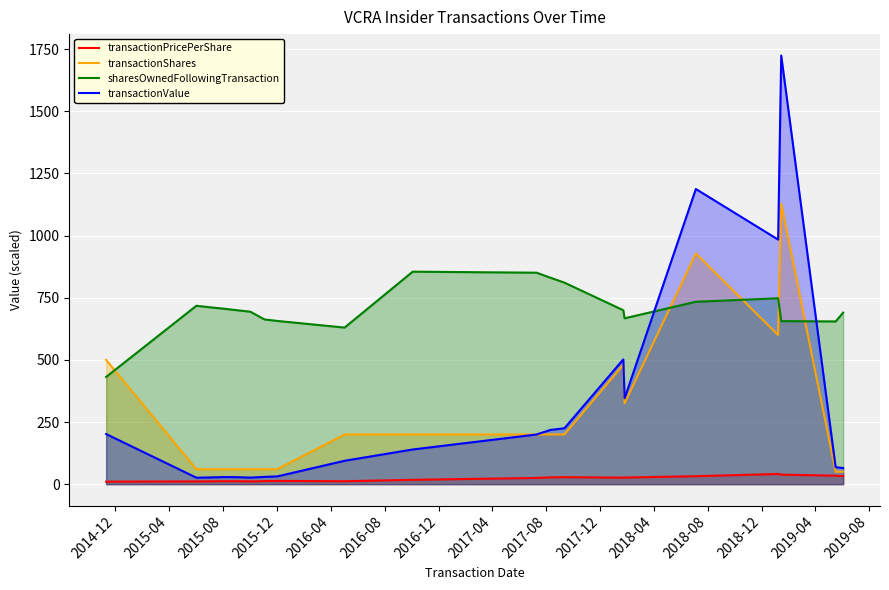

What is the difference between the maximum and minimum values in the transactionShares series?

1077.7